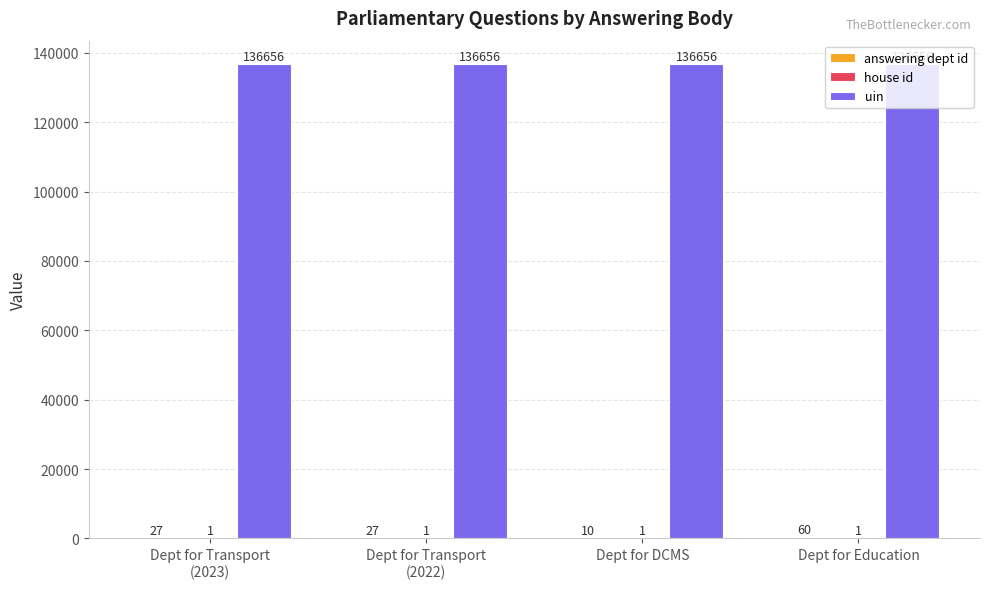

Which series has the largest total across all categories?

uin